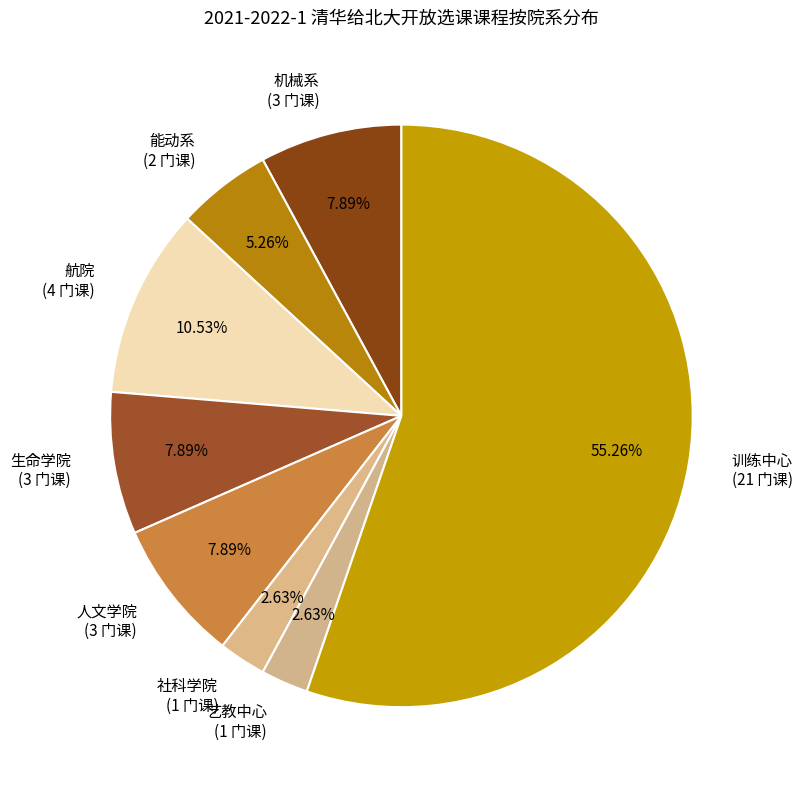

Is there any slice that represents more than half of the pie?

Yes